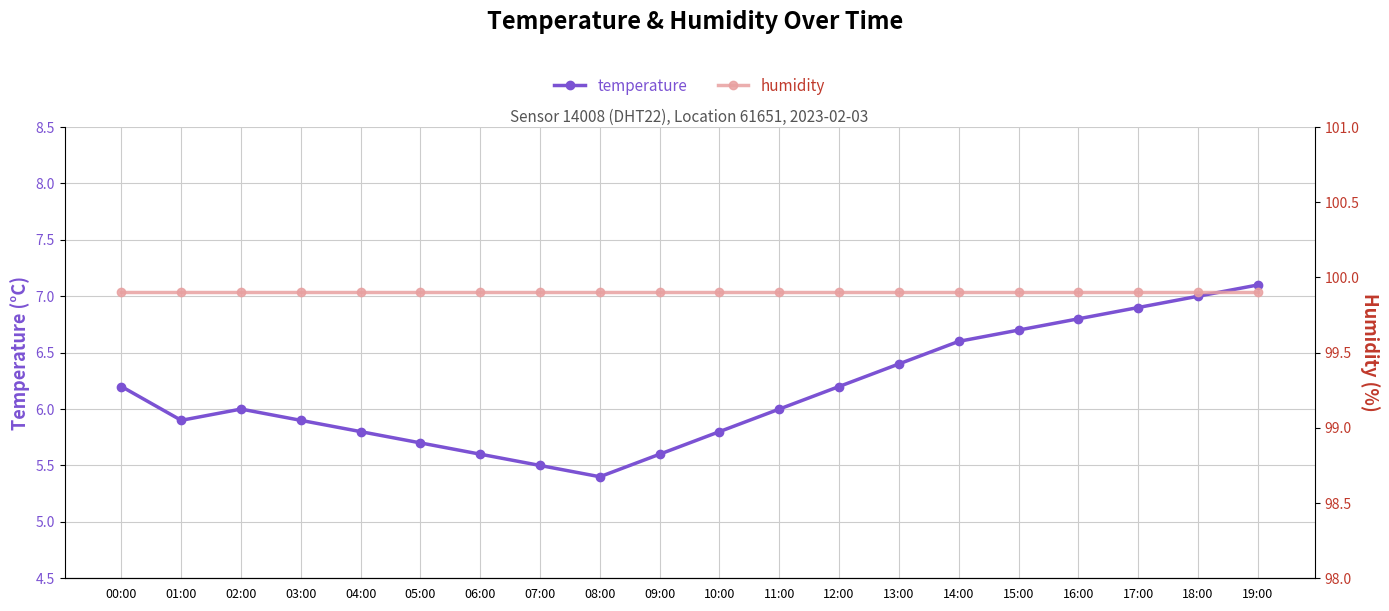

List the series in order of their peak value, highest first.

humidity, temperature